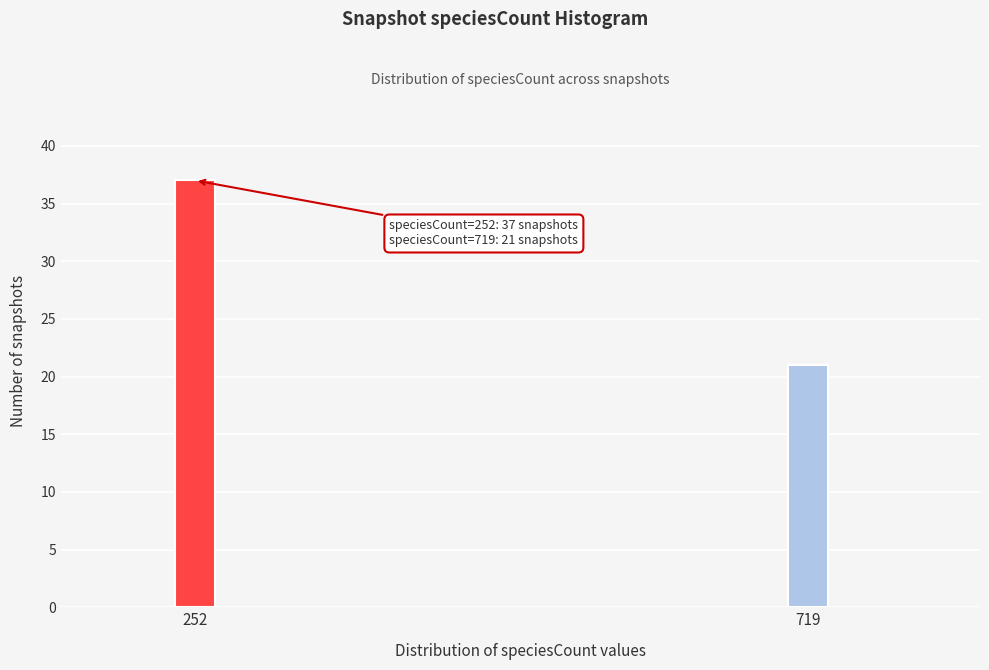

Reading right to left, what are all the values shown in this chart?

21	37